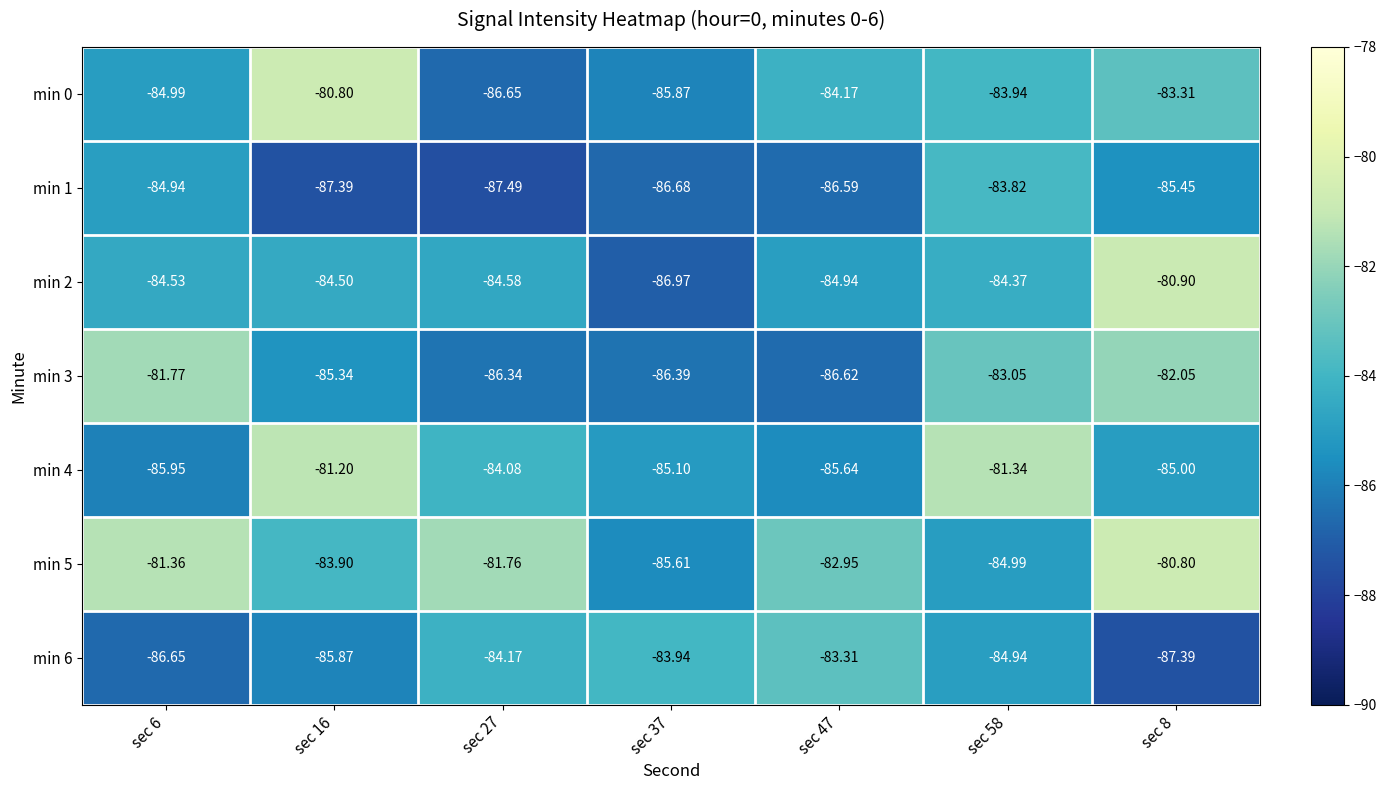

Which series changed the most between sec 47 and sec 8?

min 3